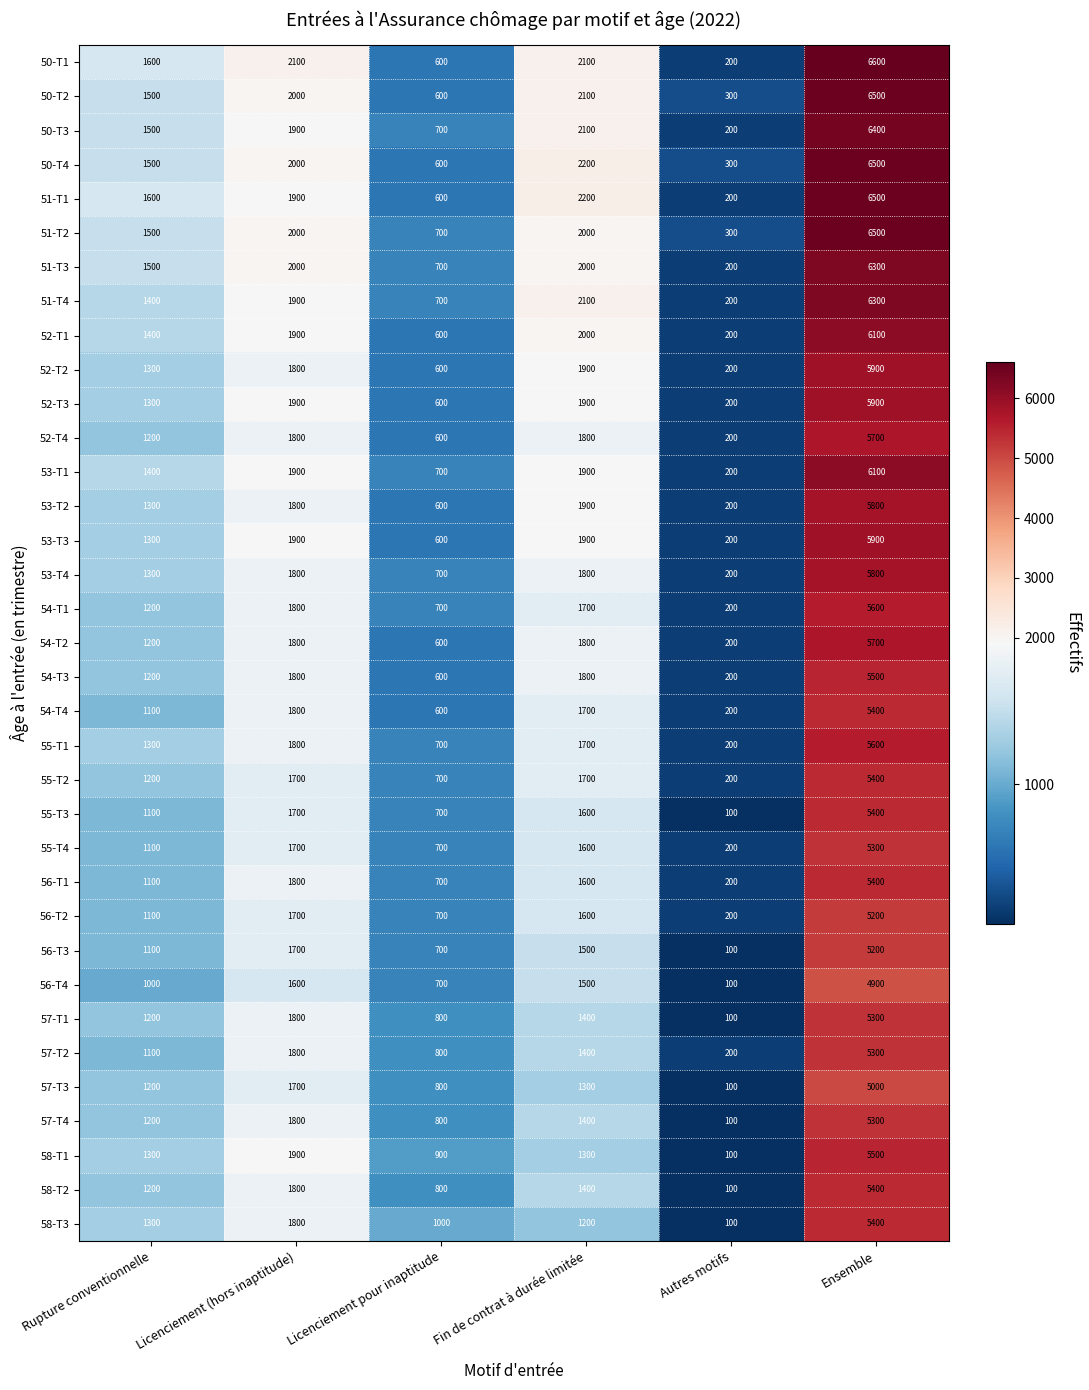

List the labels in order of 50-T4 value, smallest first.

Autres motifs, Licenciement pour inaptitude, Rupture conventionnelle, Licenciement (hors inaptitude), Fin de contrat à durée limitée, Ensemble